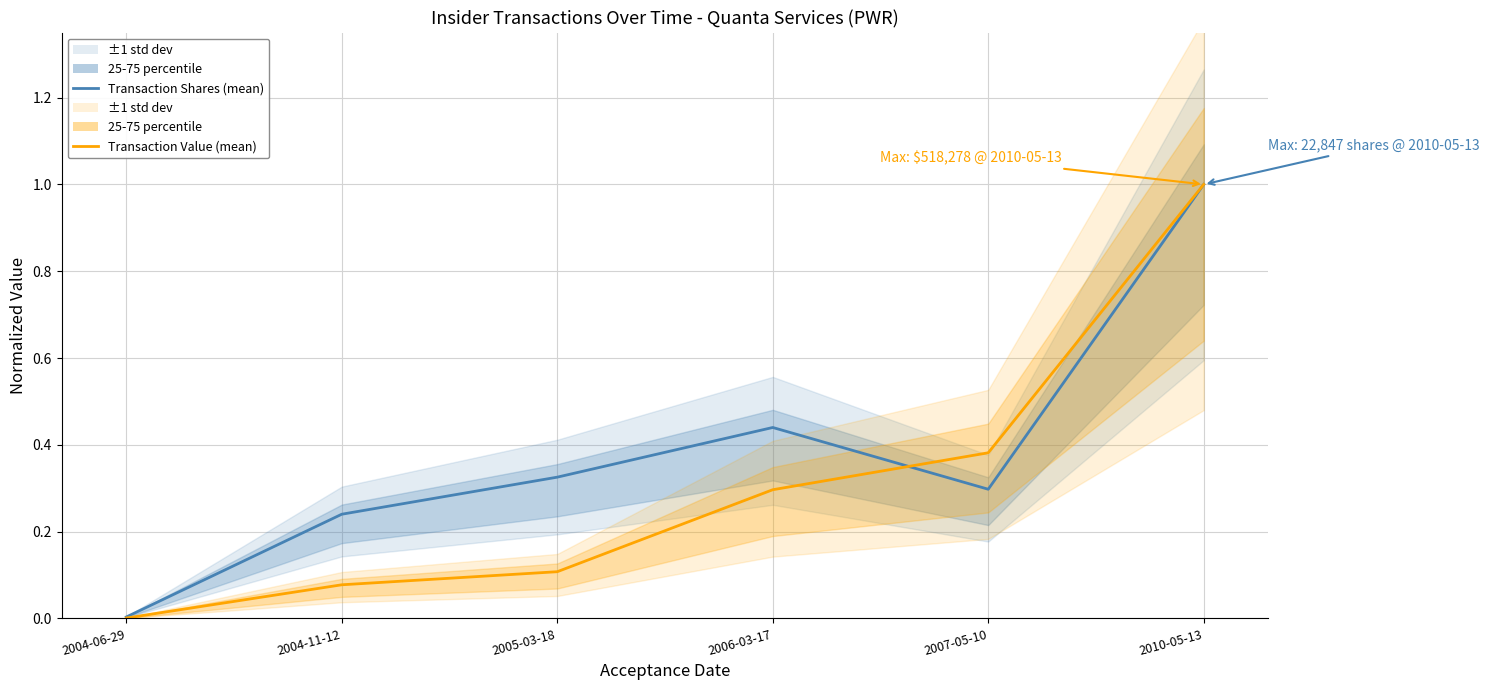

Reading left to right, list all the values displayed in this chart.

Transaction Shares (mean): 0.0	0.2	0.3	0.4	0.3	1.0
Transaction Value (mean): 0.0	0.1	0.1	0.3	0.4	1.0